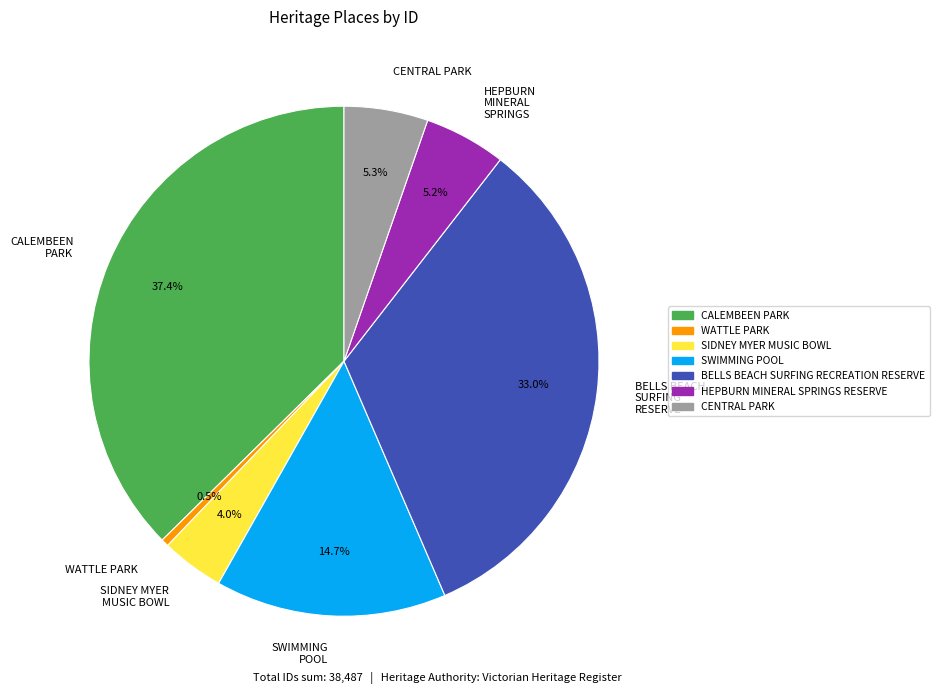

What is the smallest slice in the pie chart?

WATTLE PARK